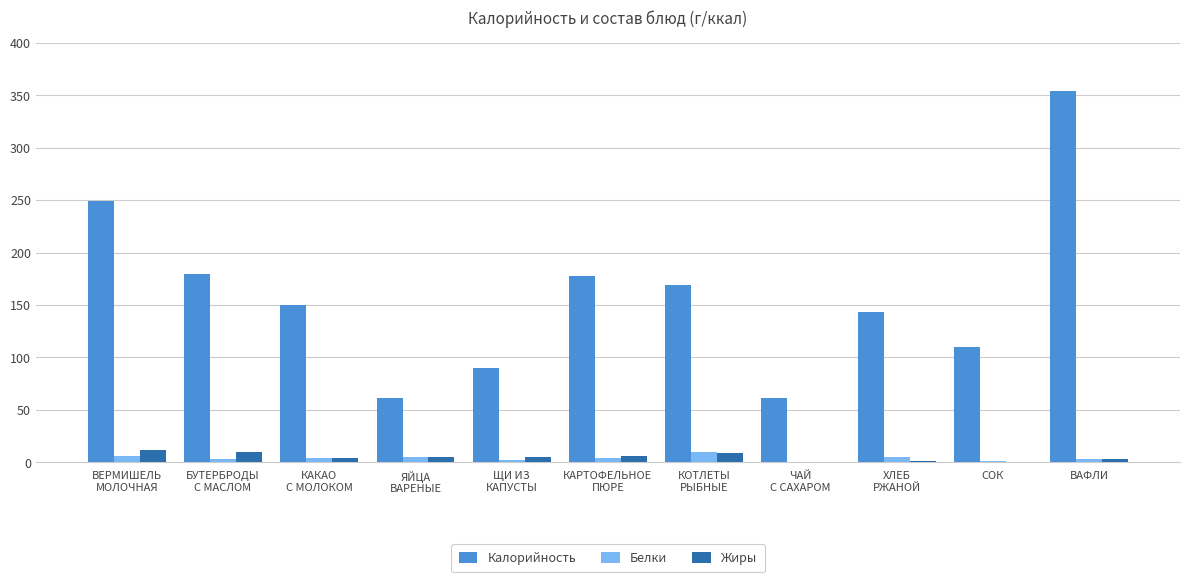

The Калорийность series shows 61 at ЯЙЦА
ВАРЕНЫЕ. True or false?

True